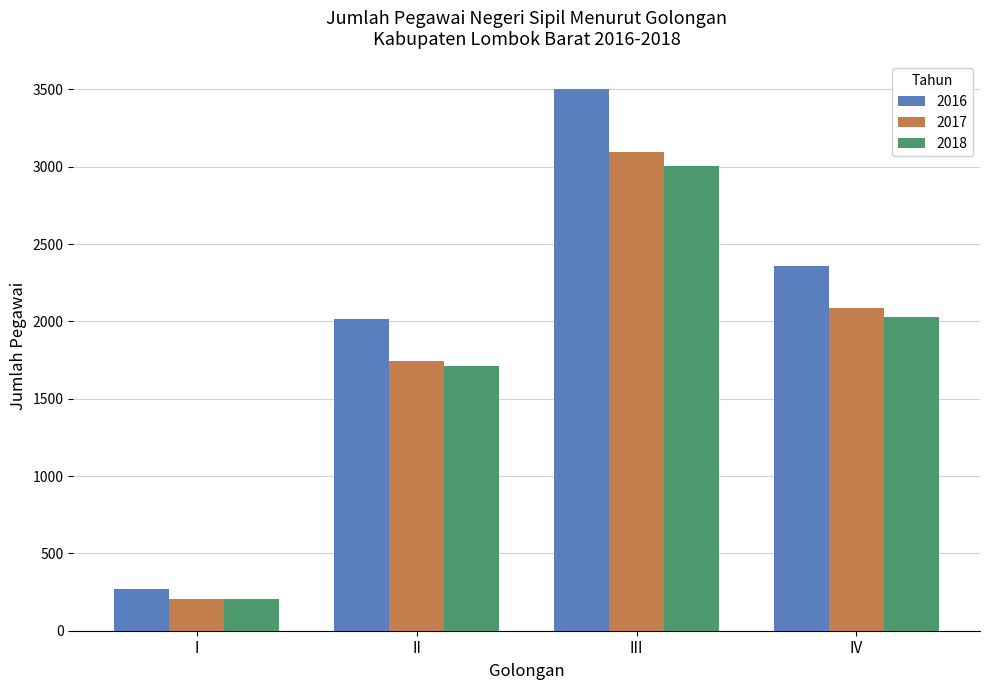

The value of 2017 at I is 206. True or false?

True